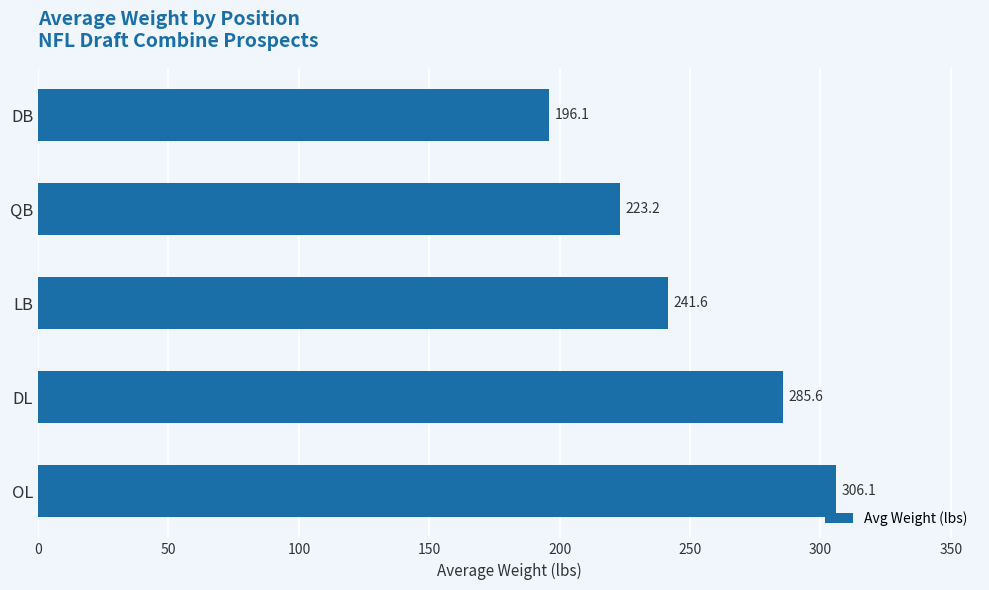

The value at LB is 241.6. True or false?

True